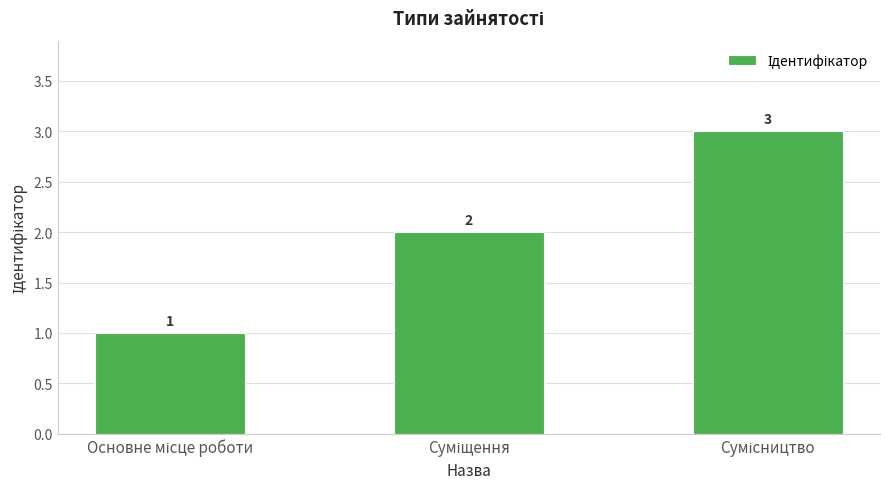

What is the sum of all values?

6